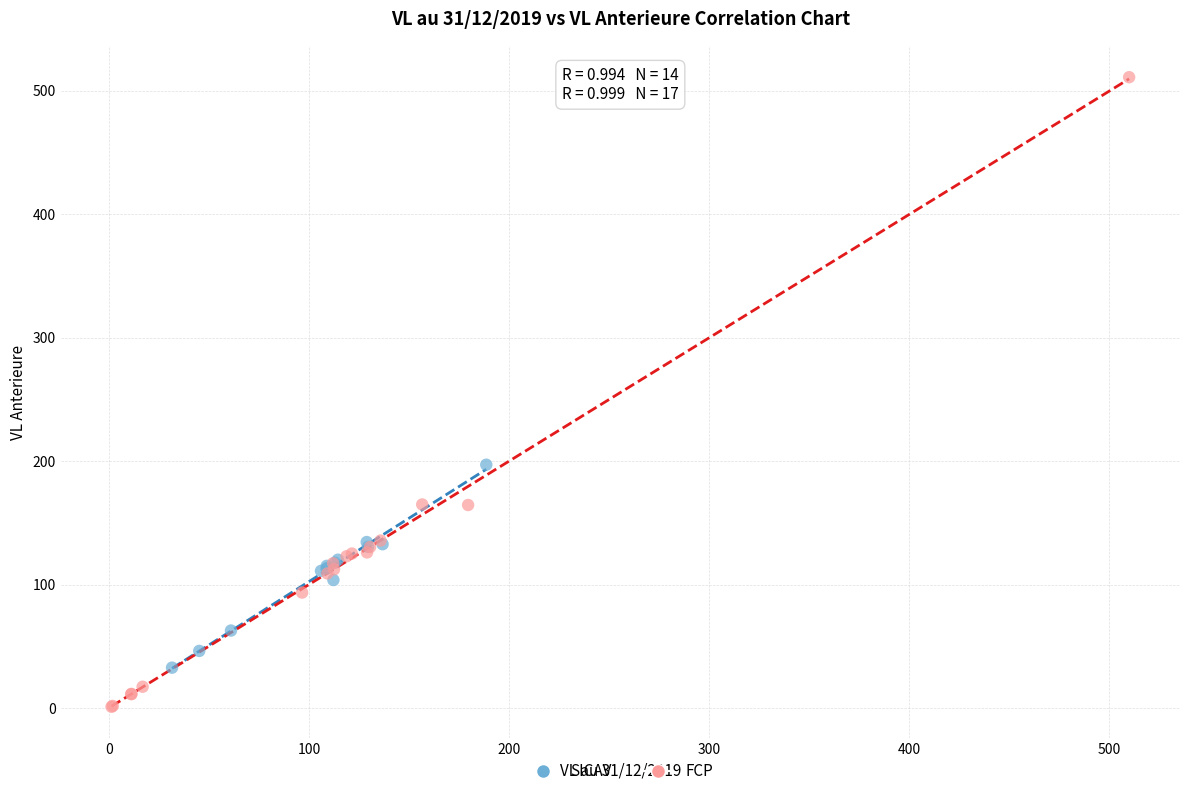

Which series reaches the minimum Y coordinate?

FCP